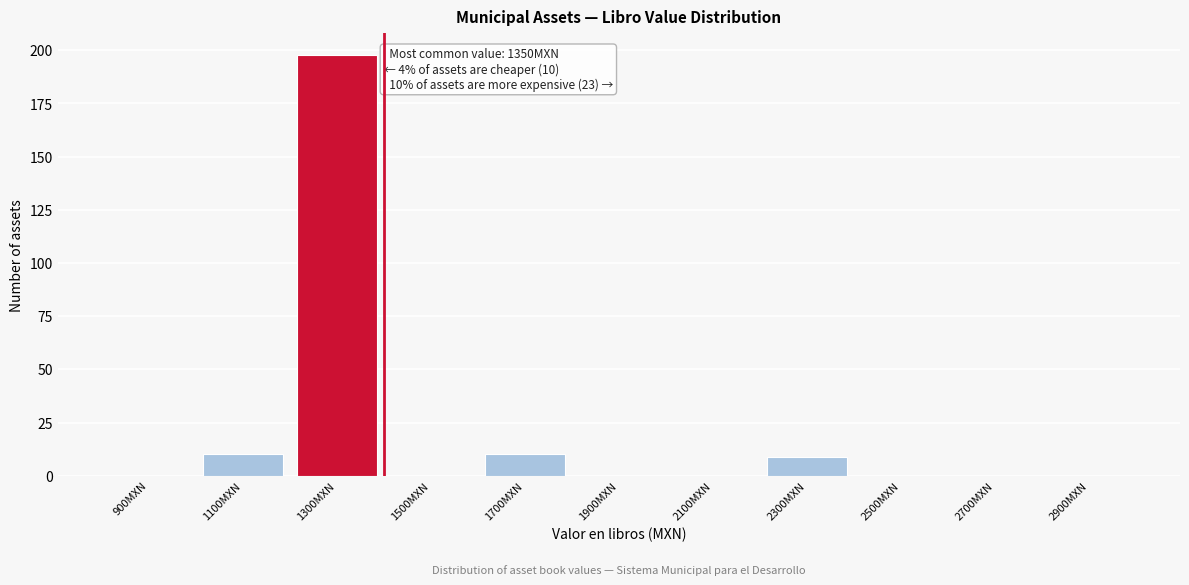

Reading left to right, what are all the values shown in this chart?

900MXN=0	1100MXN=10	1300MXN=198	1500MXN=0	1700MXN=10	1900MXN=0	2100MXN=0	2300MXN=9	2500MXN=0	2700MXN=0	2900MXN=0